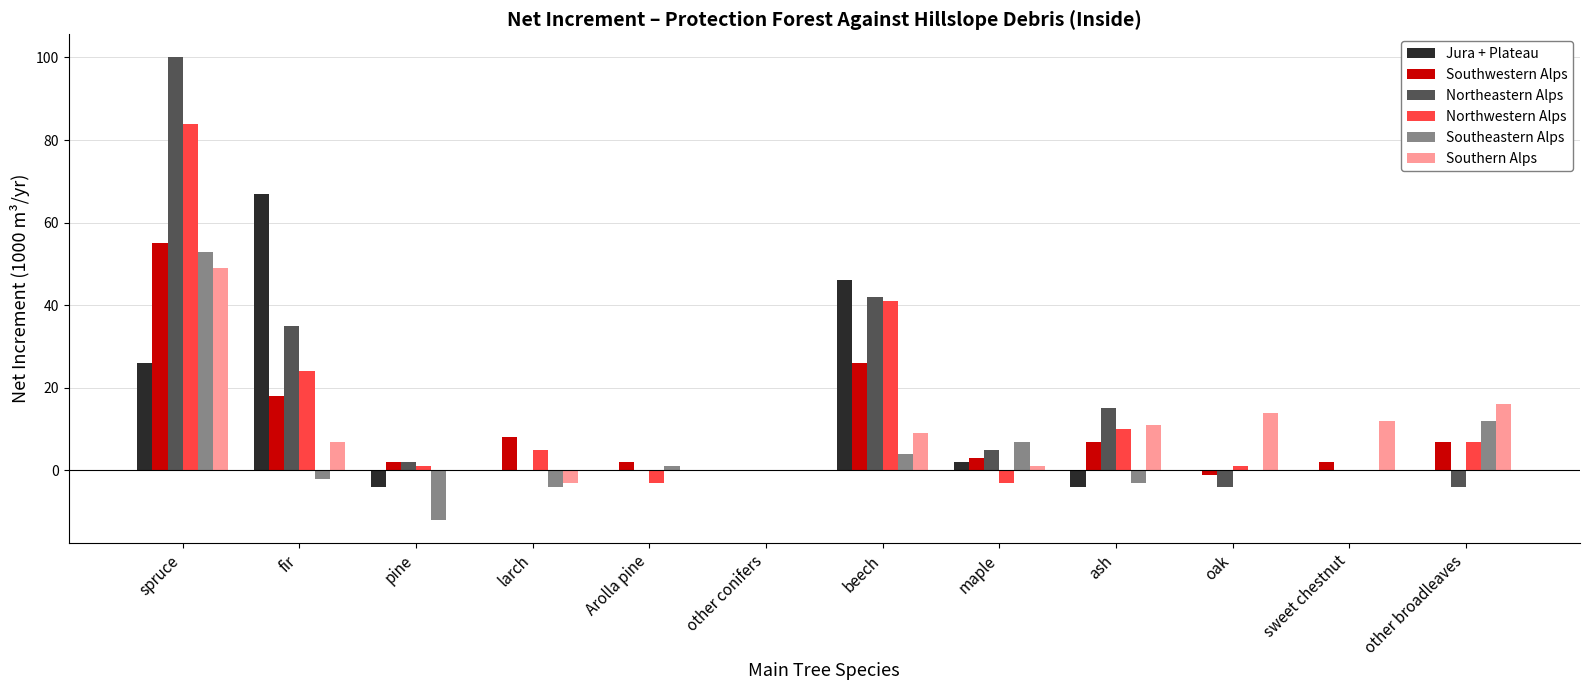

Count the number of data series in this chart.

6